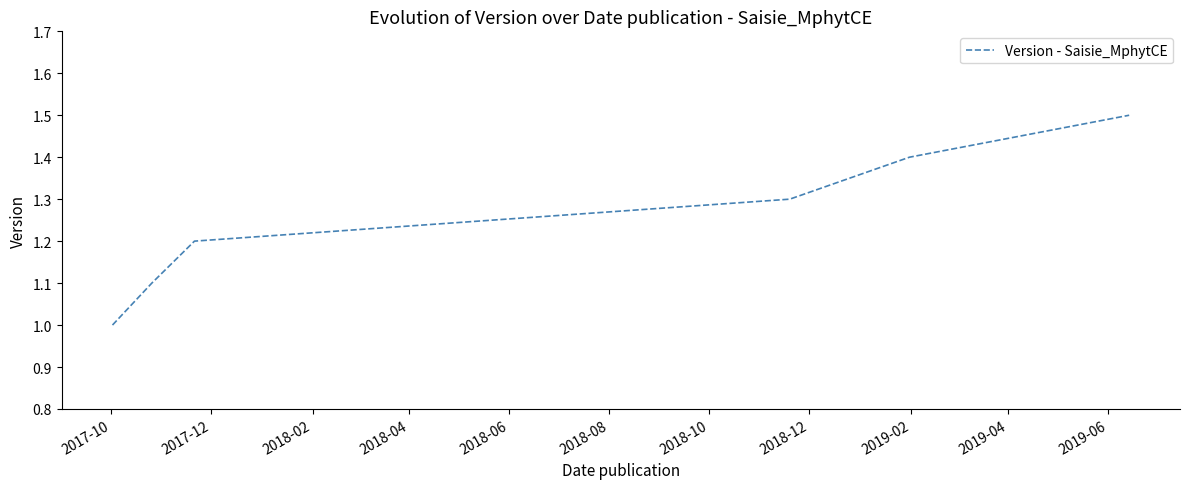

What is the minimum value shown in the chart?

1.0